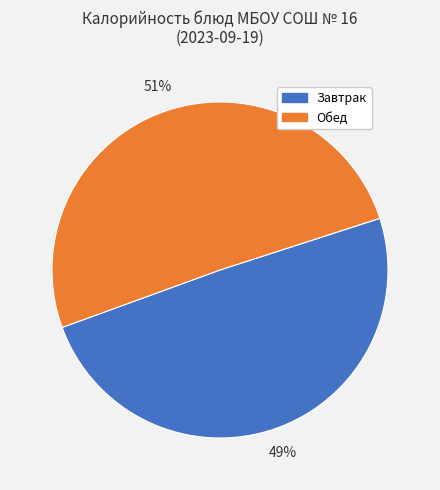

What percentage is the Обед slice, to the nearest percent?

51%